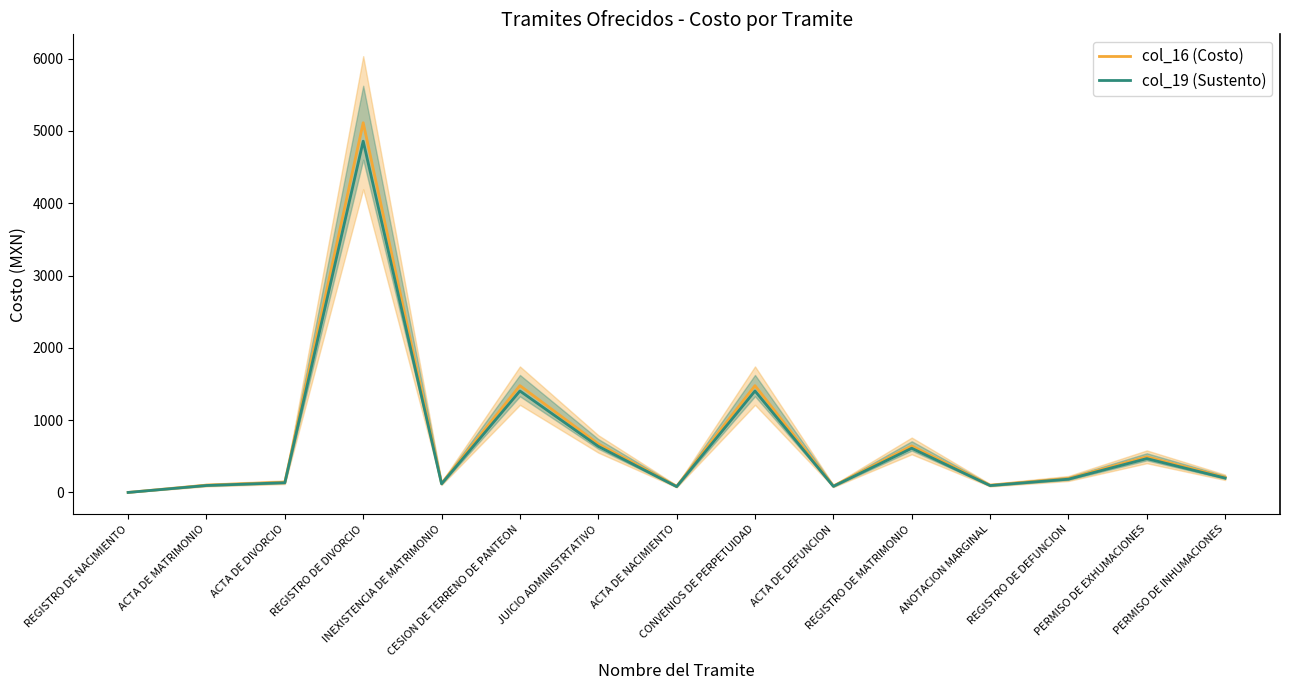

What is the sum of all col_16 (Costo) values?

10917.5